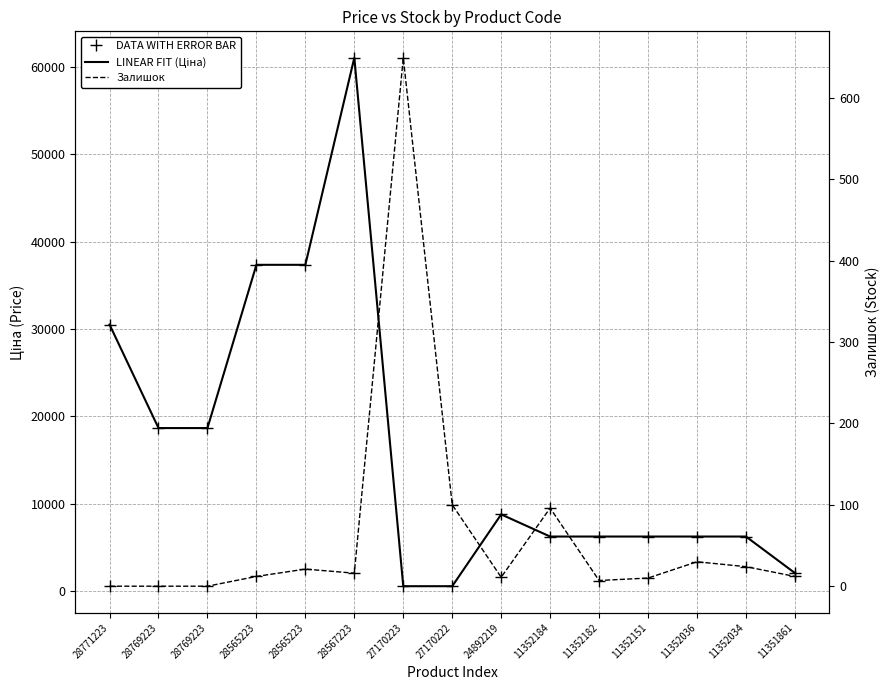

Where do Ціна and Залишок first cross each other?

28567223 and 27170223